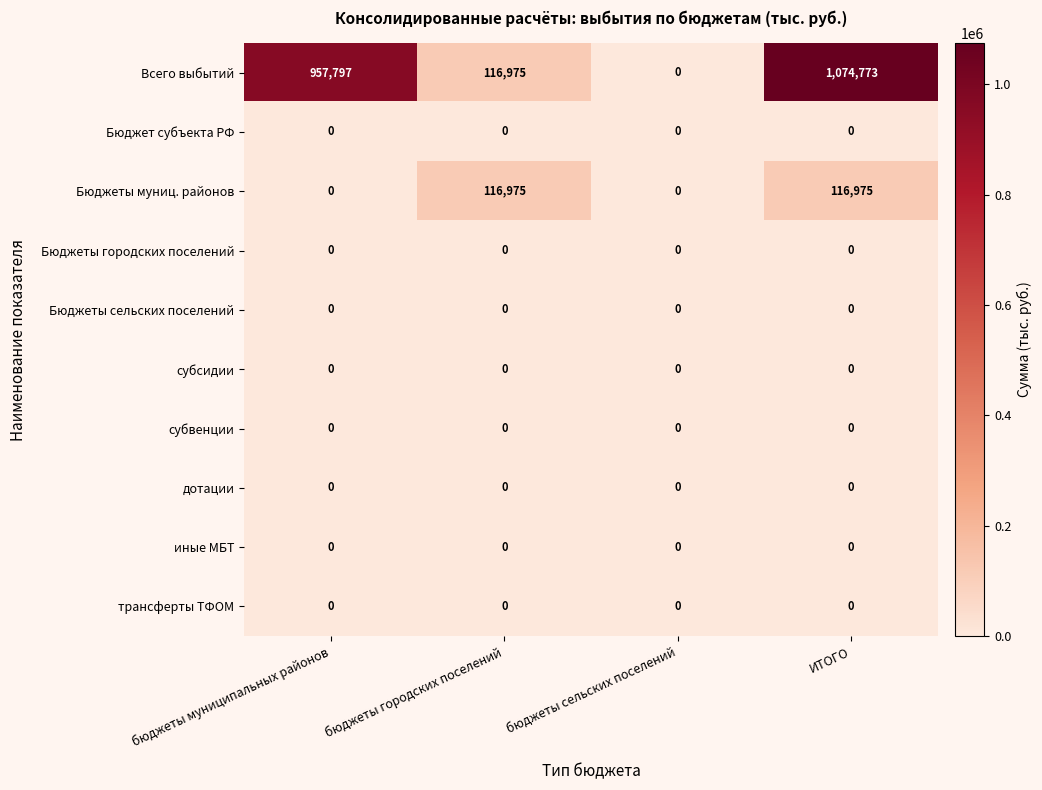

At which category is the sum across all series the highest?

ИТОГО